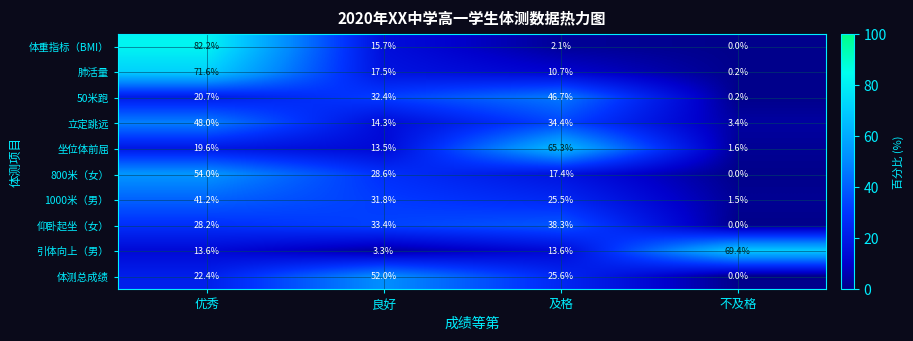

Which series changed the most between 优秀 and 良好?

体重指标（BMI）